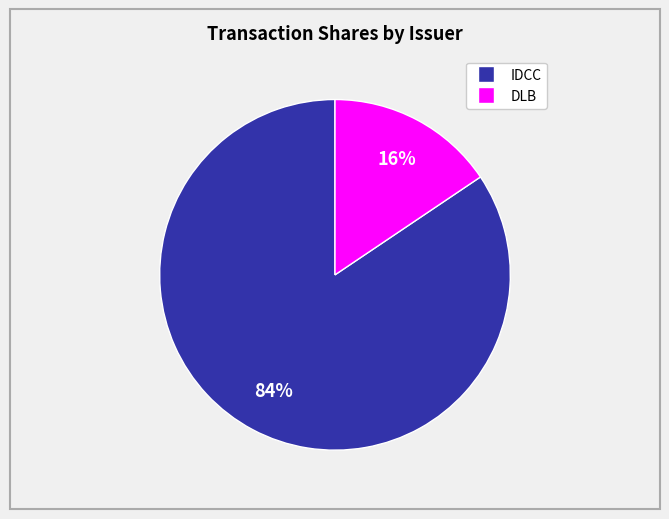

Is there any slice that represents more than half of the pie?

Yes